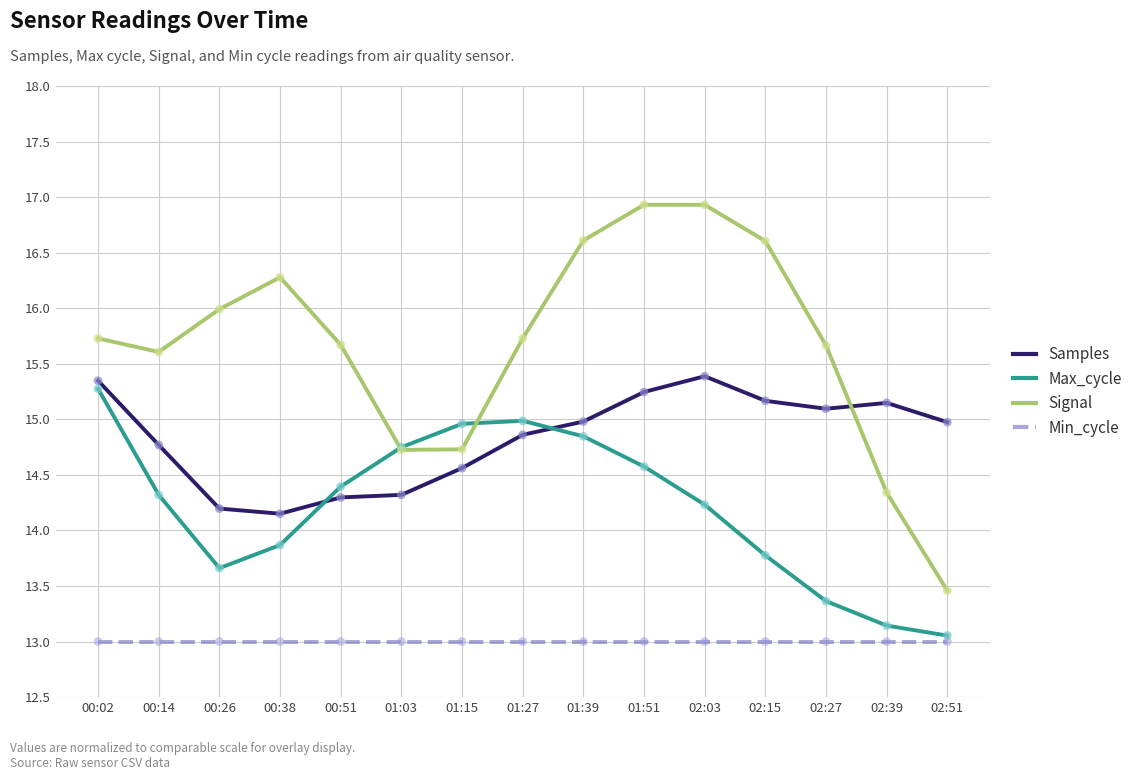

Between 00:26 and 01:51, which series saw the biggest shift?

Samples